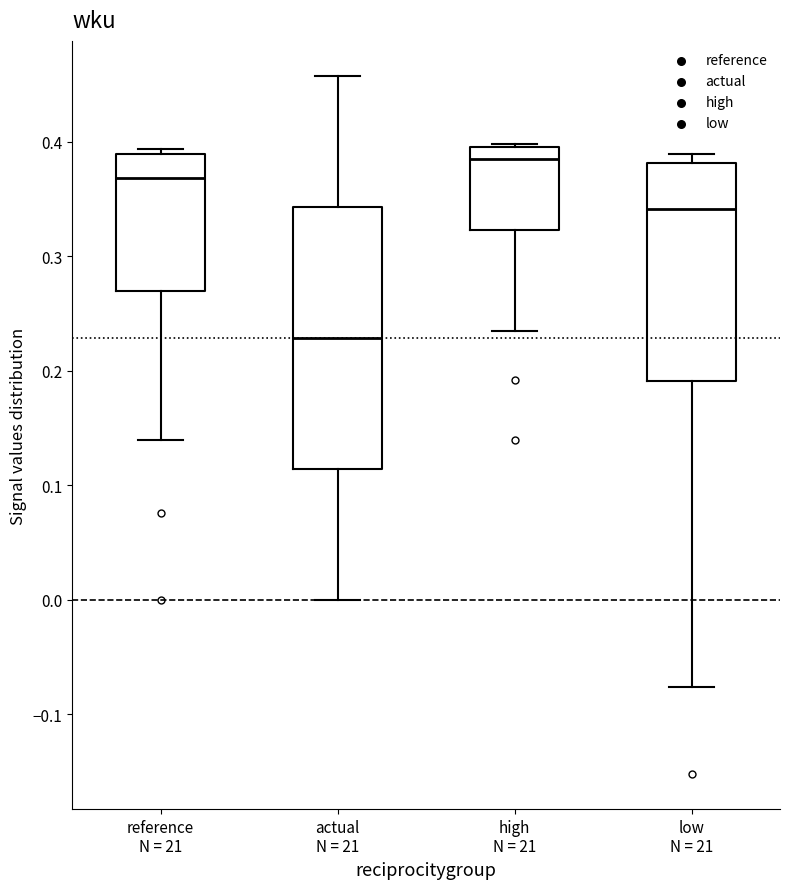

Which box's median line is the highest?

high N = 21